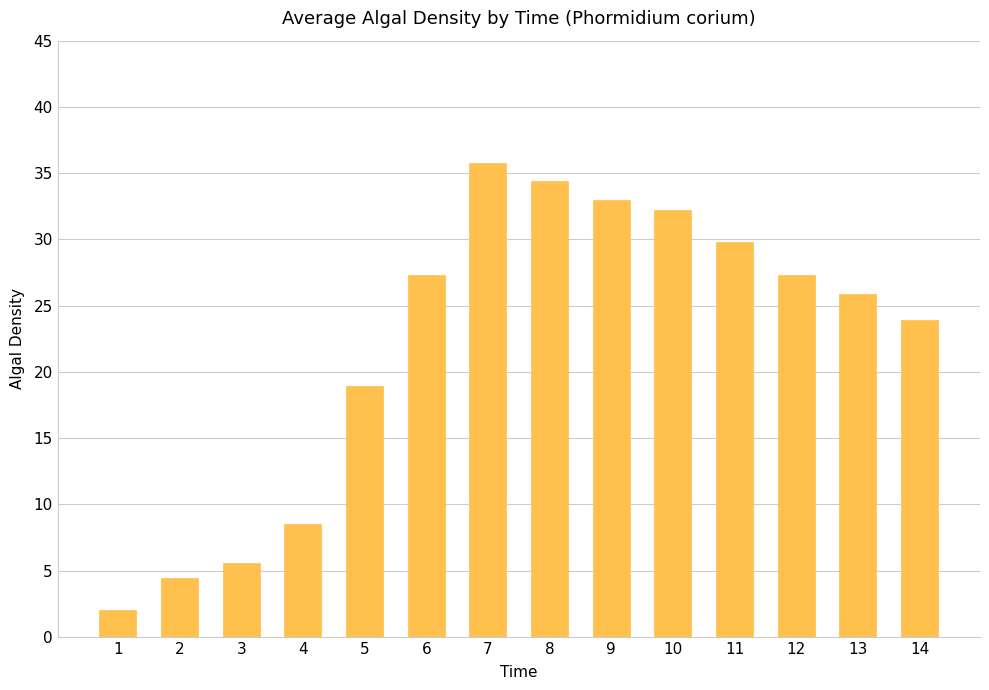

What is the change in value from 5 to 9?

+14.1